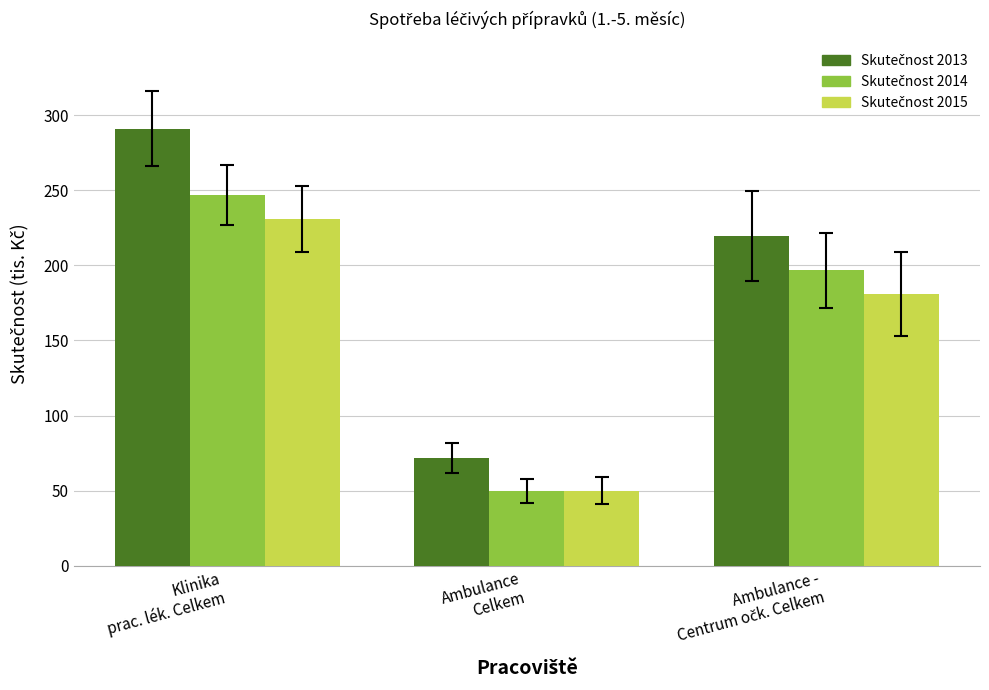

How many categories are shown in the chart?

3